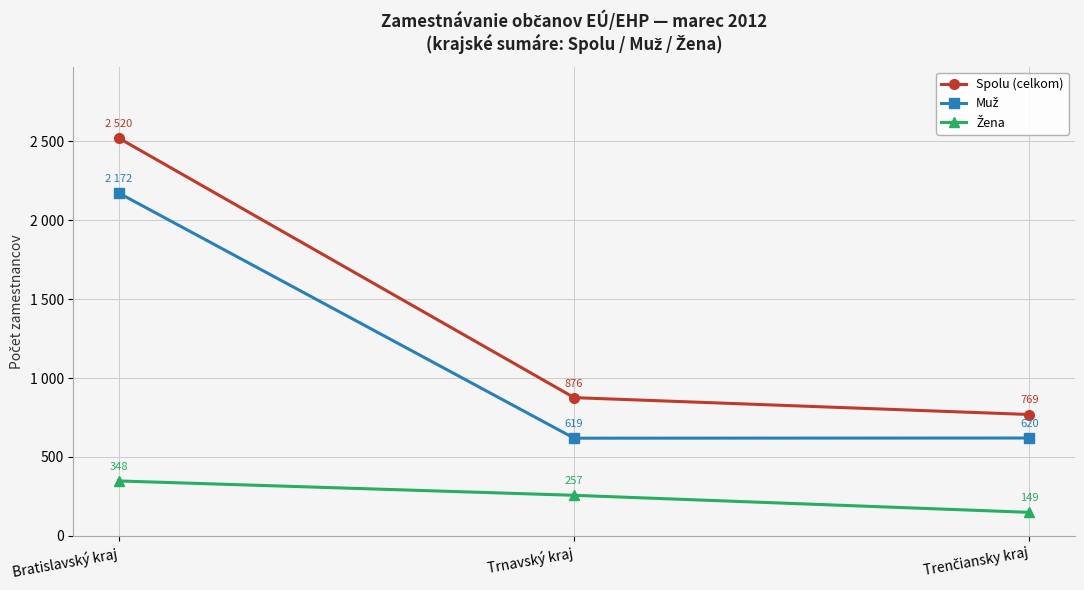

What is the minimum value shown in the chart?

149